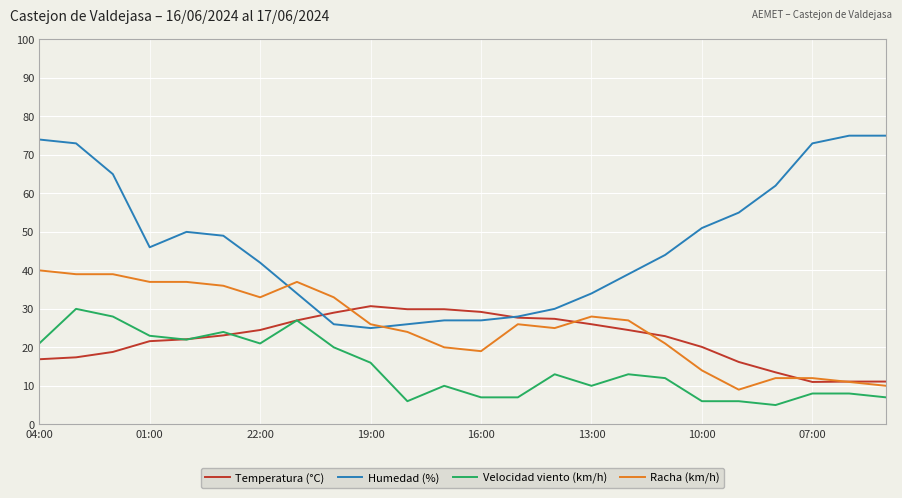

Which series has the largest range (max minus min)?

Humedad (%)